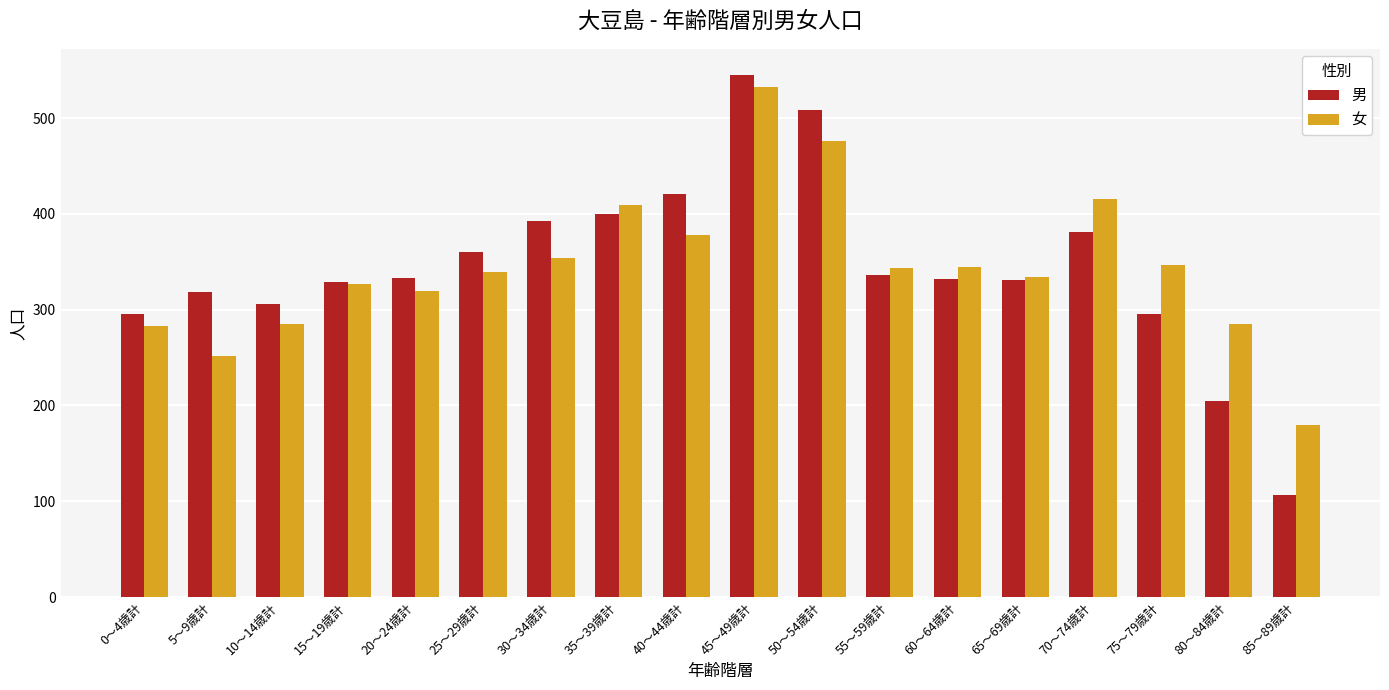

What is the difference between the maximum and minimum values in the 男 series?

438